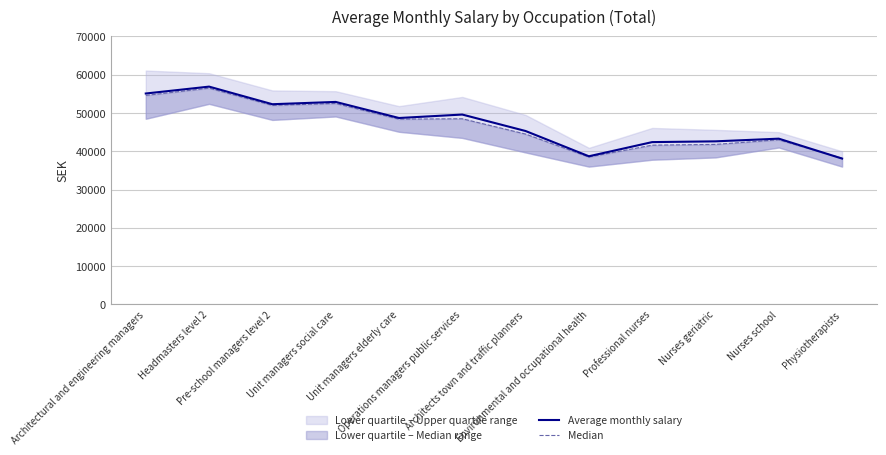

Is it true that Average monthly salary equals 45300 at Architects town and traffic planners?

True